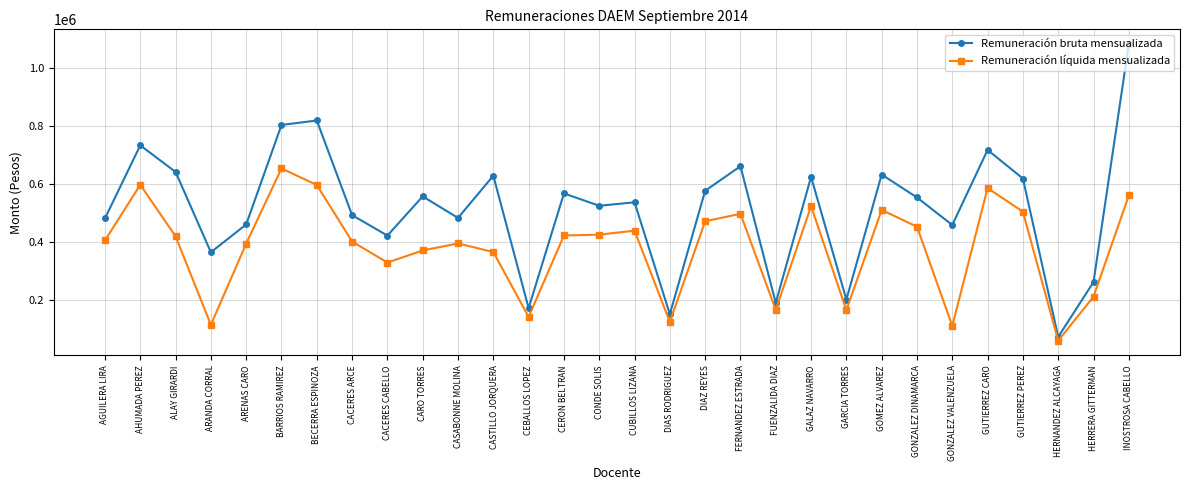

What is the difference between the highest and lowest values at AGUILERA LIRA?

76352